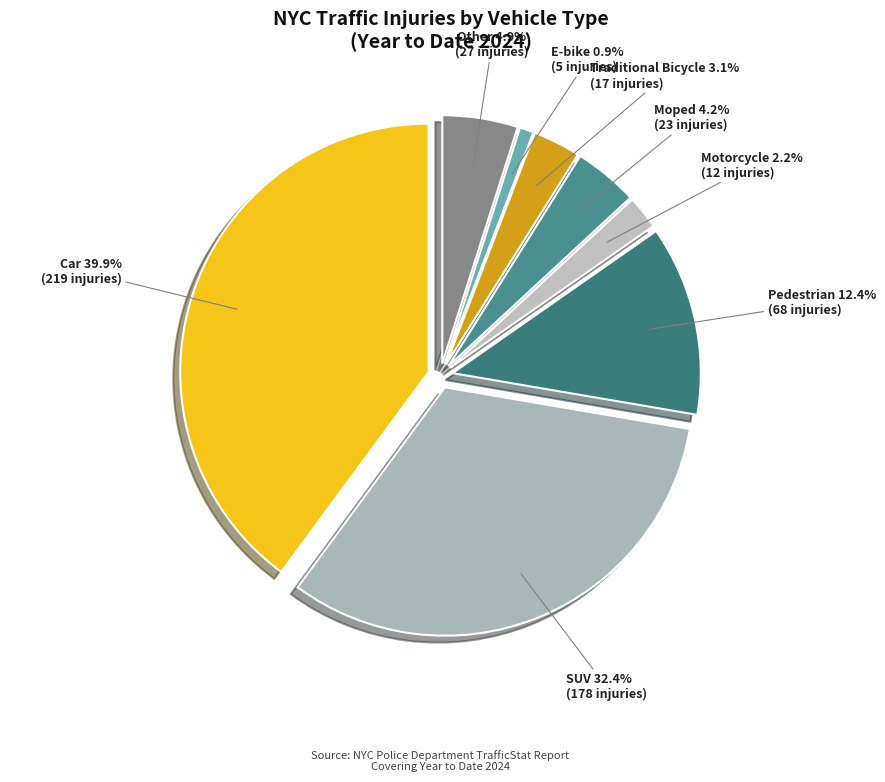

Is there a majority slice in this chart?

No